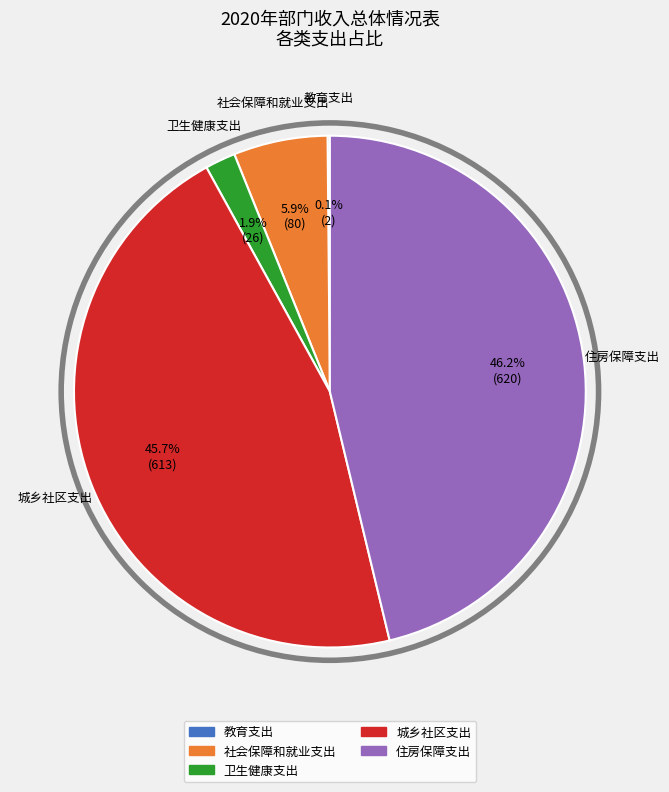

Which category has the biggest portion of the pie?

住房保障支出